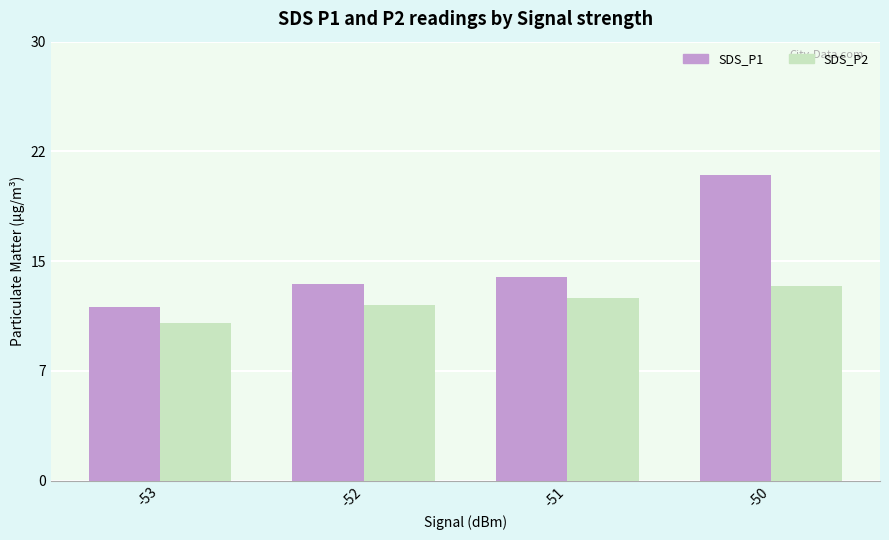

The value of SDS_P2 at -50 is 13.3. True or false?

True